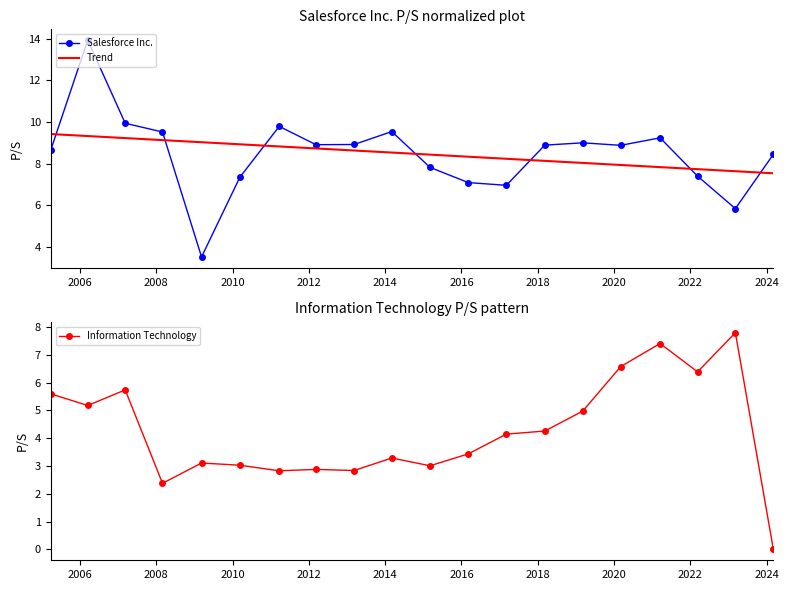

What are all the series names shown in the legend?

Salesforce Inc., Trend, Information Technology